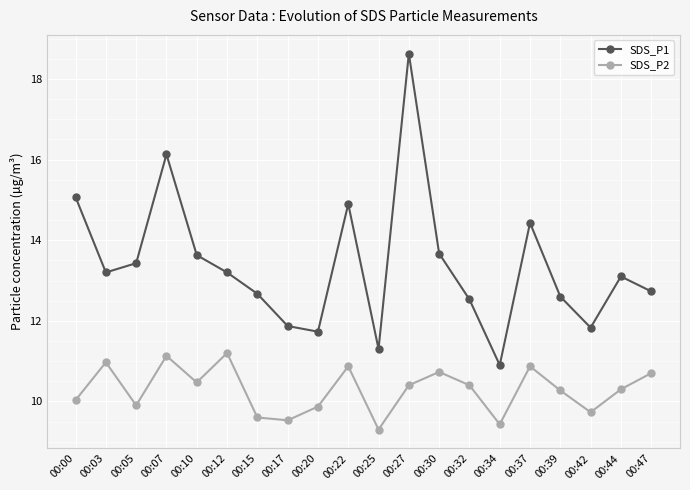

What is the difference between the SDS_P1 values at 00:37 and 00:44?

1.3